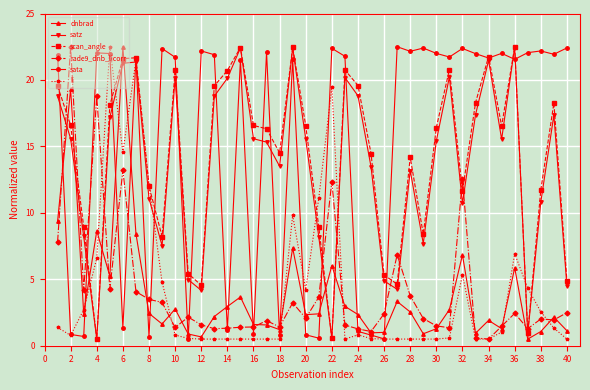

What is the value of the dnbrad point at the 20th from the left?

2.3